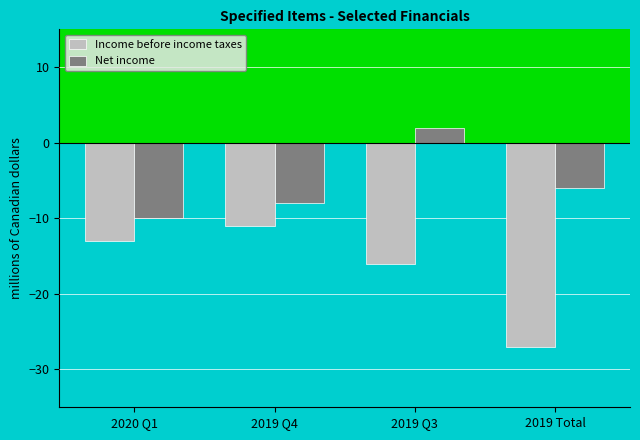

What is the difference between the maximum and second lowest values in the Income before income taxes series?

5